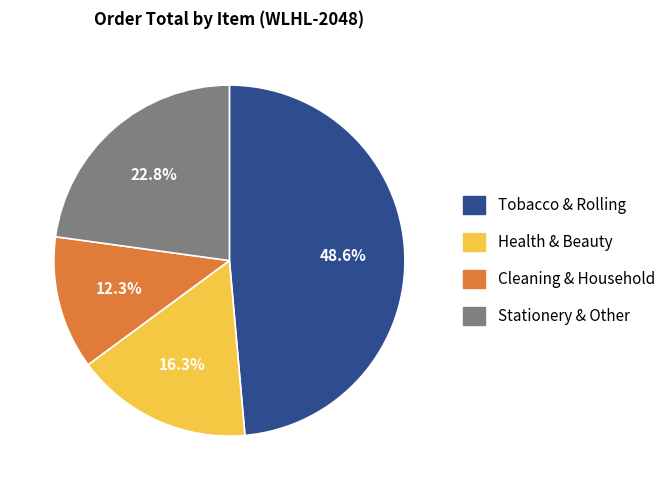

Does any single category account for the majority?

No